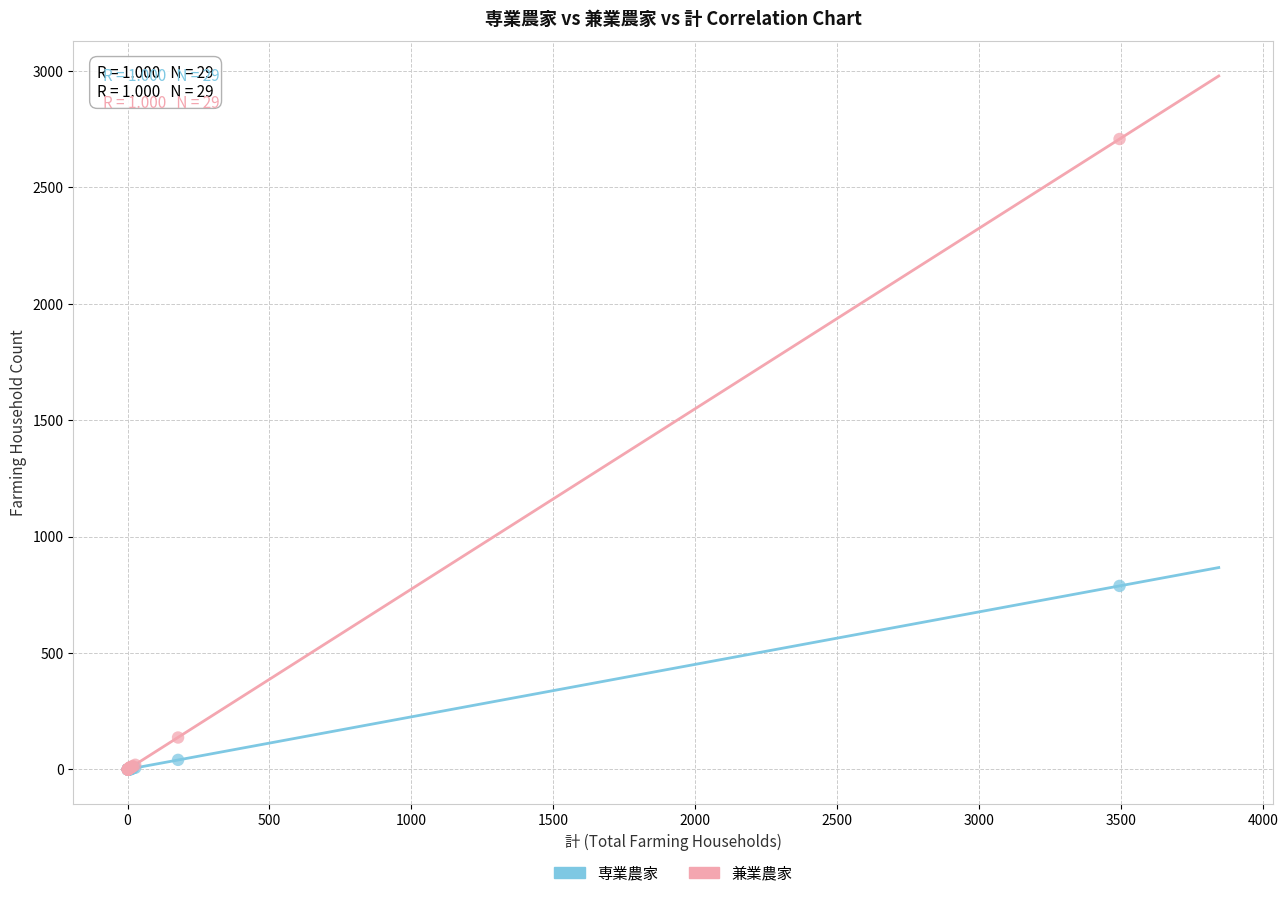

Across all series, what Y value is closest to 1353?

788